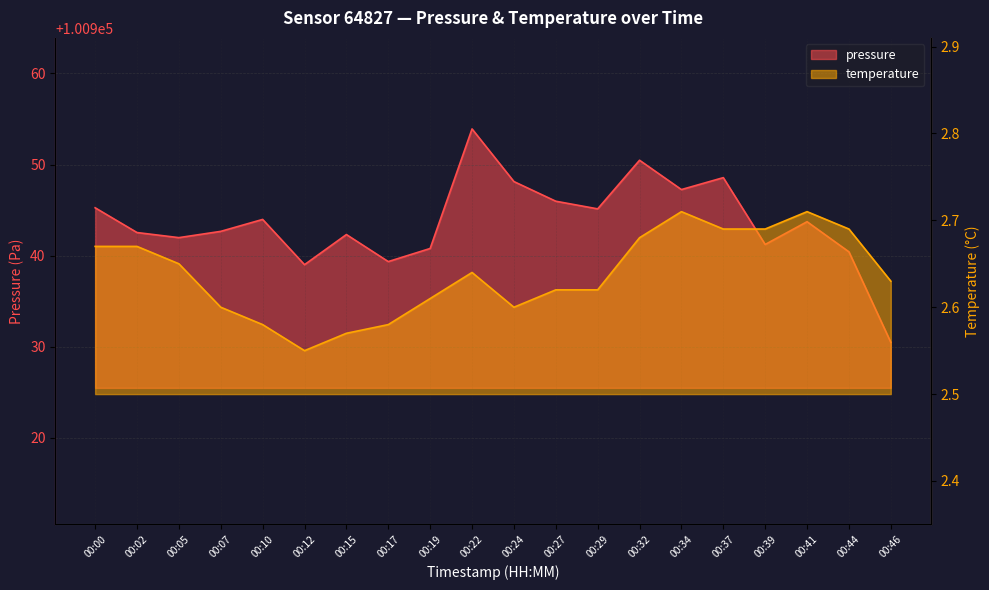

What is the highest value of the temperature series?

2.7